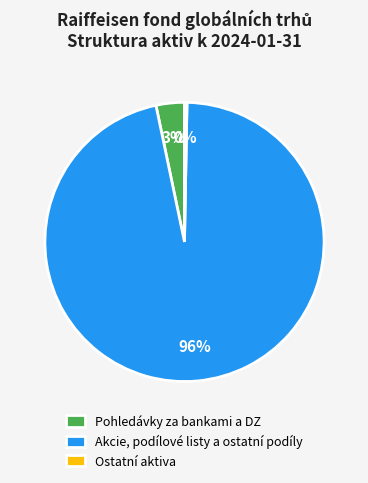

Does any single category account for the majority?

Yes